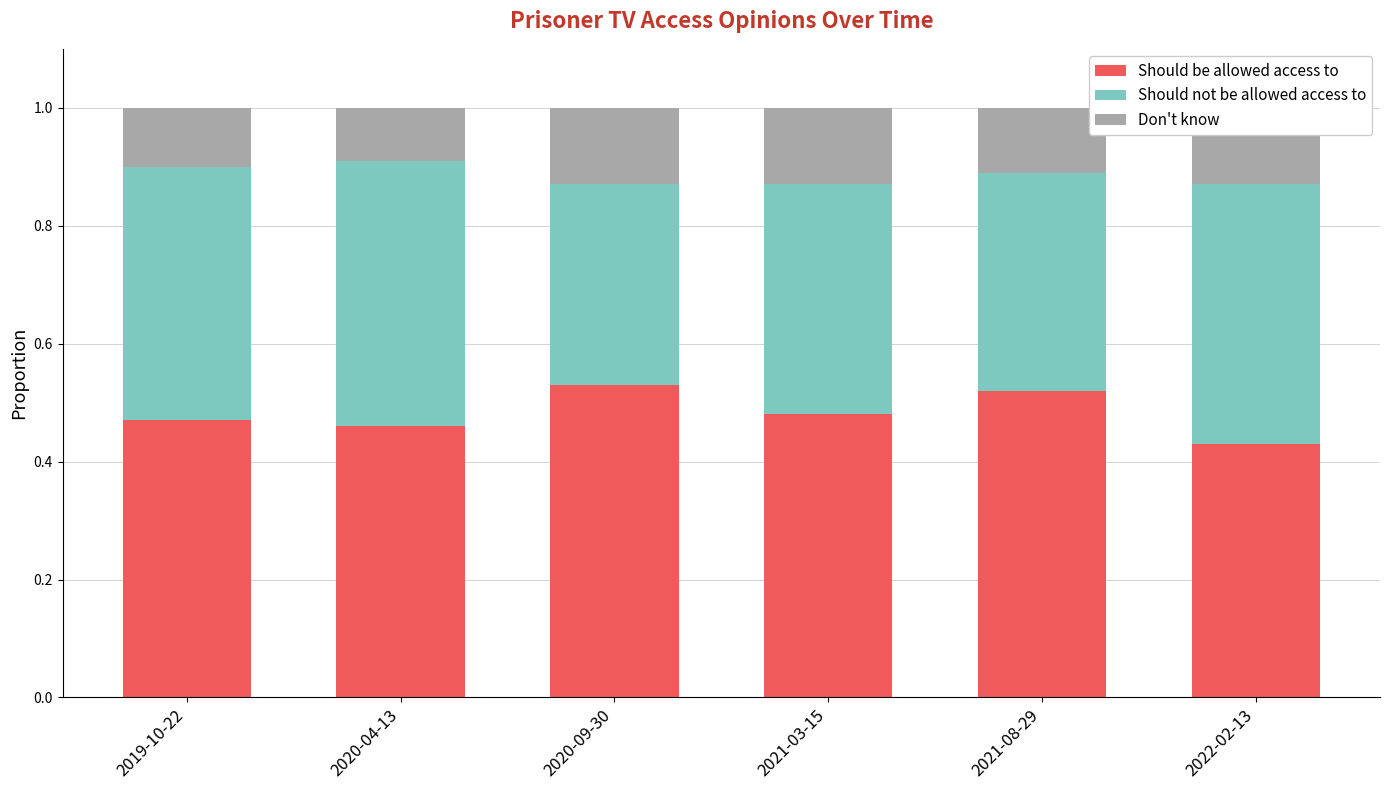

What is the approximate value of Should not be allowed access to at 2021-08-29?

0.4